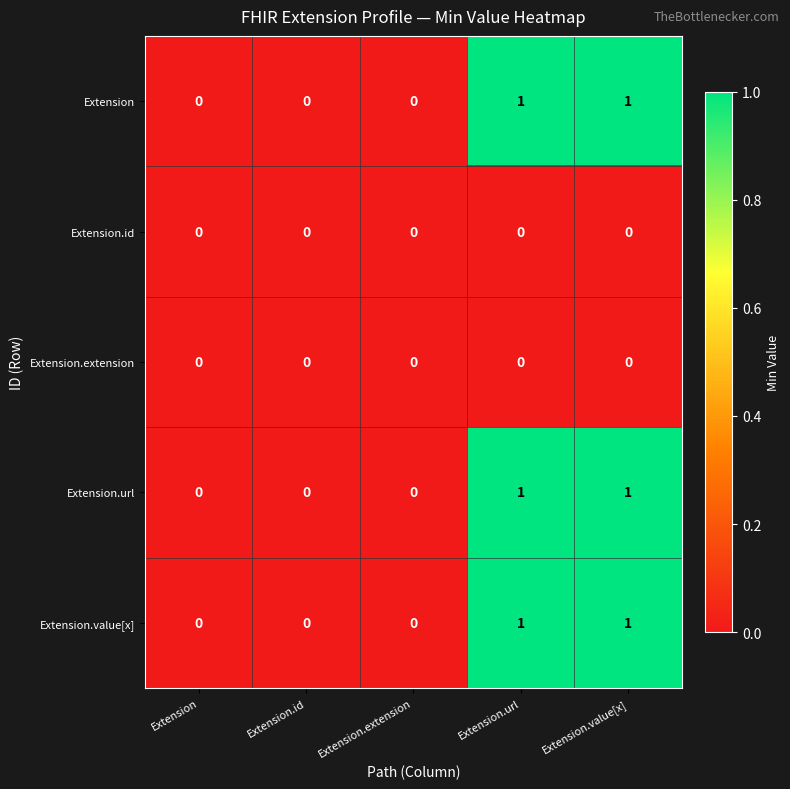

Count the Extension values in the range 0 to 1.

5